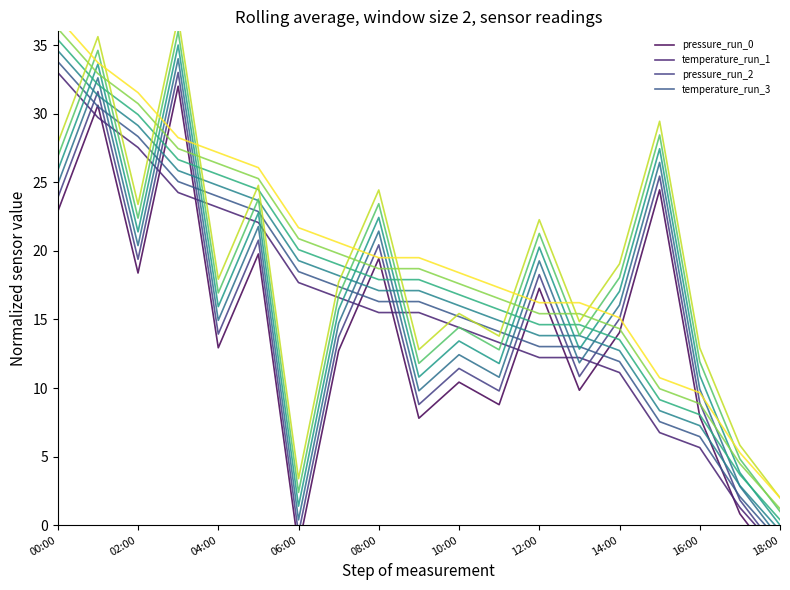

At which label is temperature closest to 15?

08:00